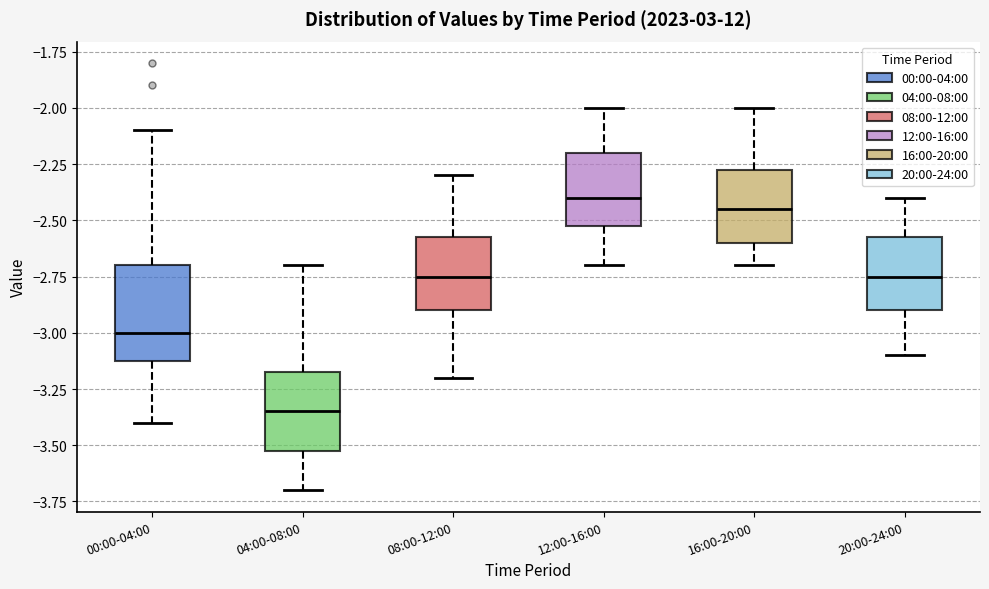

Which box has the lowest median line?

04:00-08:00